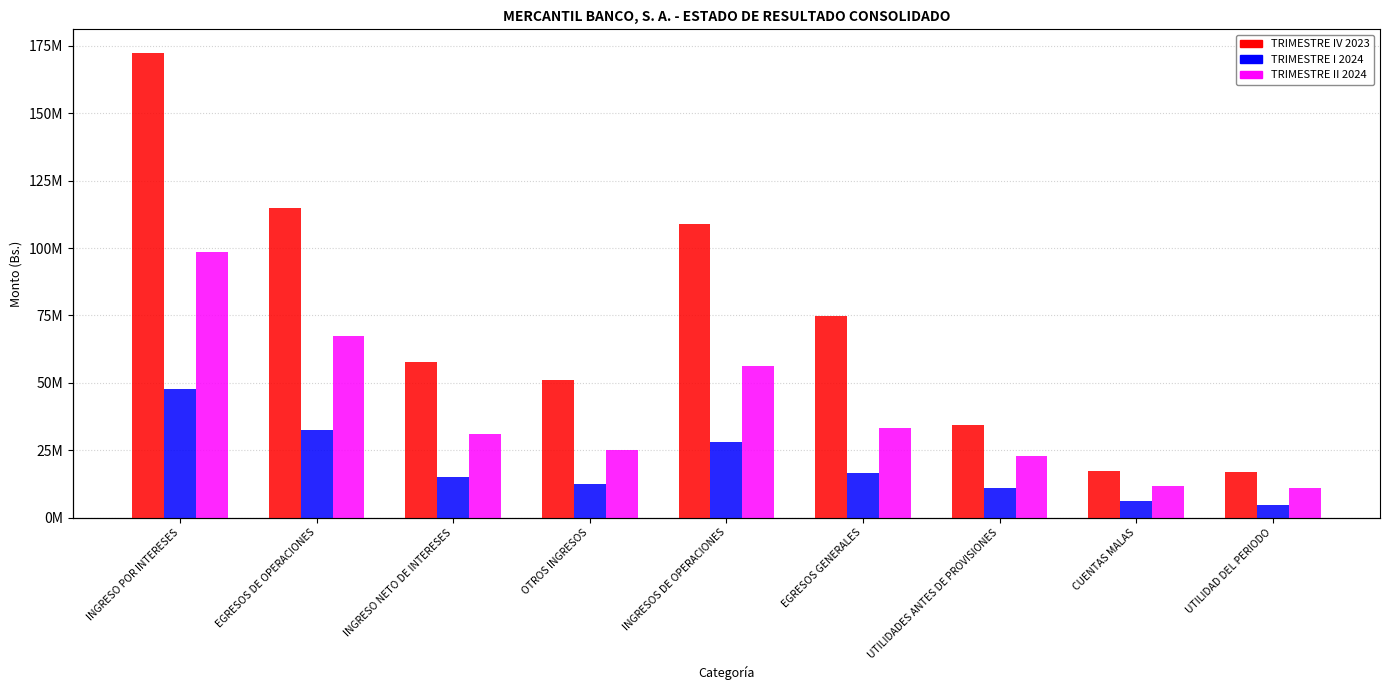

Count the number of categories in the chart.

9